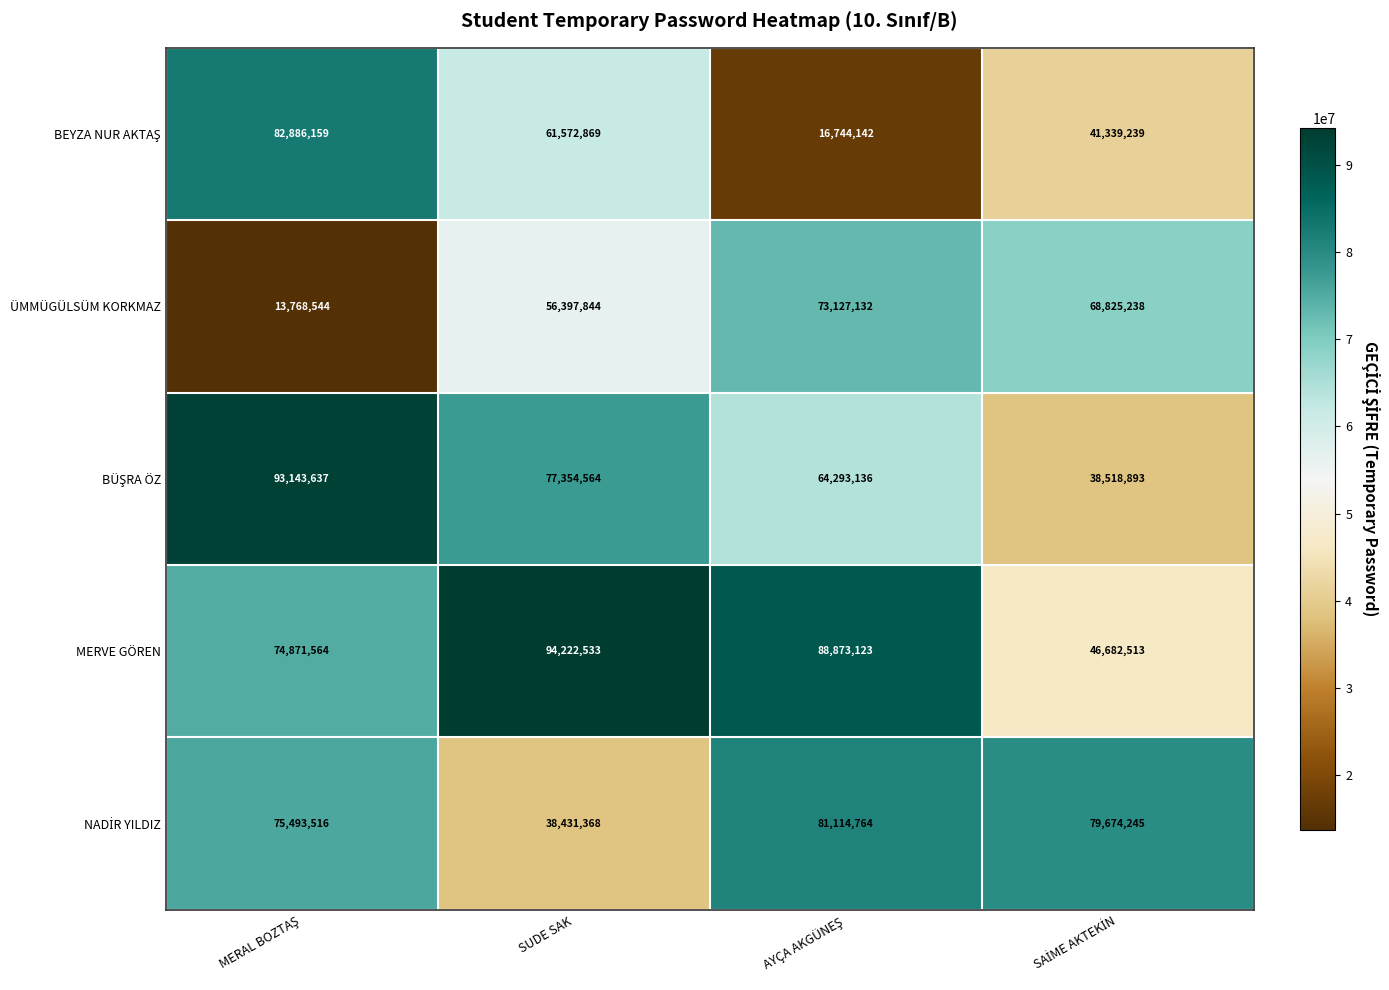

What is the maximum value shown in the chart?

94222533